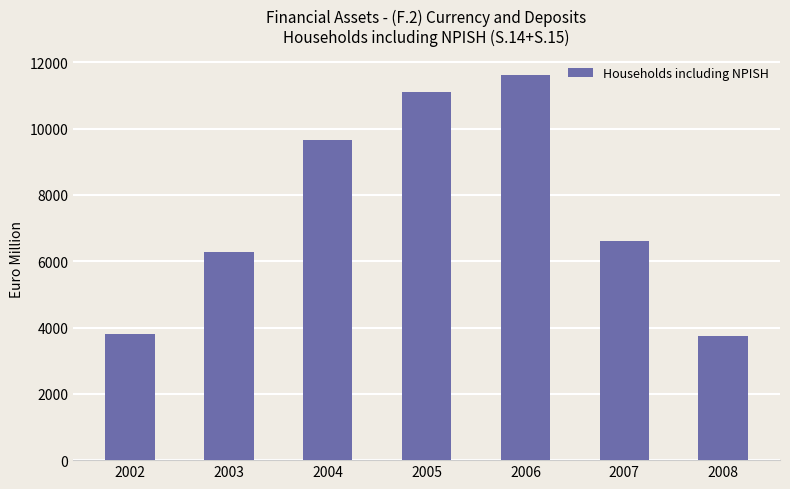

What is the ratio of the value at 2003 to the value at 2006?

0.5